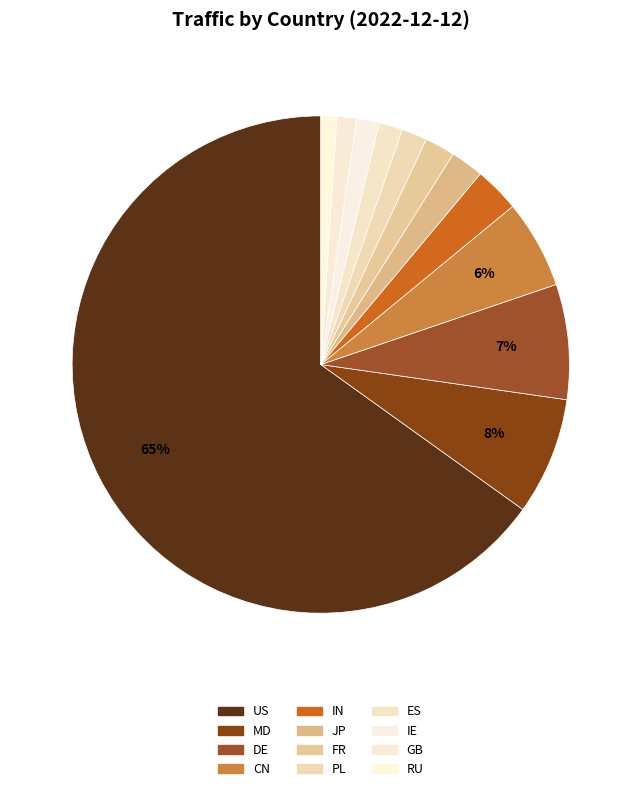

Does MD account for over 50% of the chart?

No